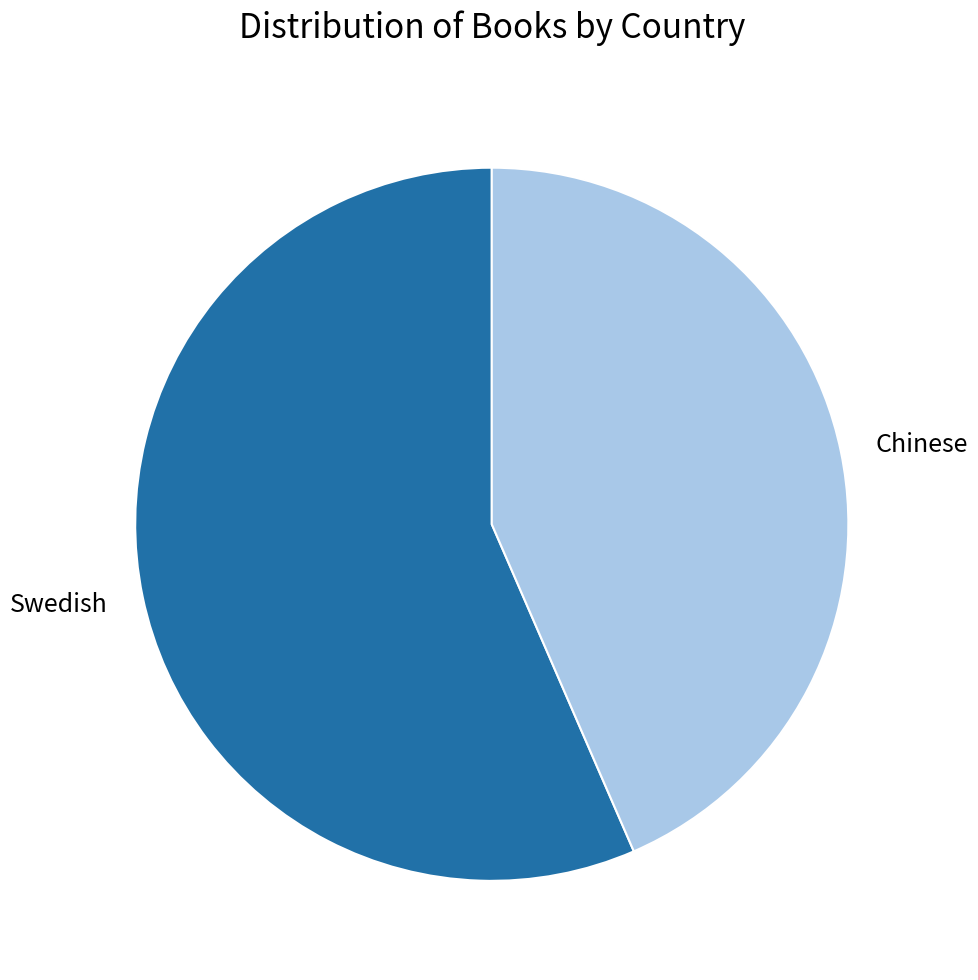

Is it true that Chinese is 31% of the pie?

False